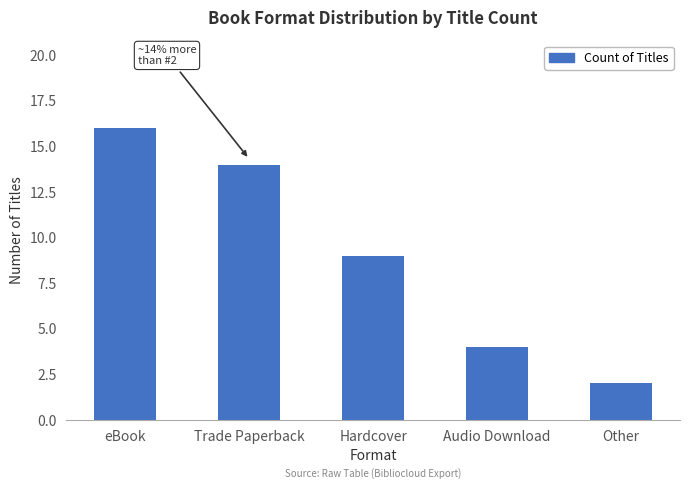

List the labels in order of value, largest first.

eBook, Trade Paperback, Hardcover, Audio Download, Other